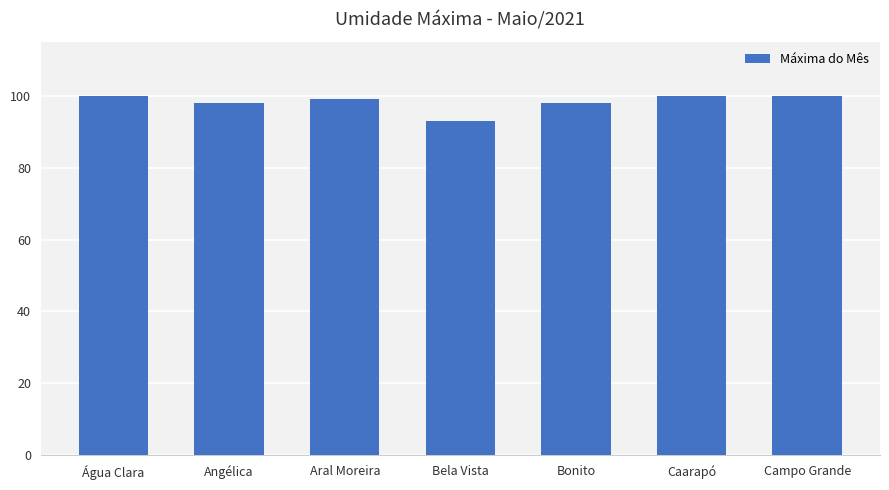

Does the chart contain stacked bars?

No